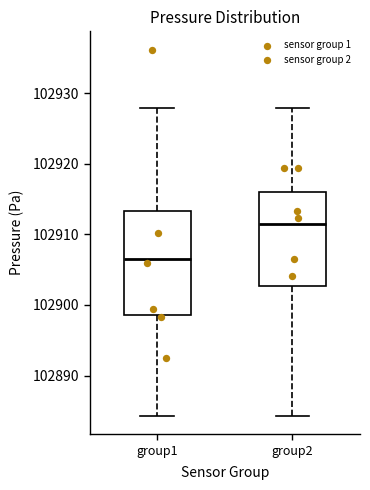

Reading left to right, read every box against the y-axis: the position of its median line, the range the box covers, and the ends of its whiskers. The values are not printed on the chart, so give them approximately, as read against the axis.

group1: median 102907, box 102899 to 102913, whiskers 102884 to 102928
group2: median 102911, box 102903 to 102916, whiskers 102884 to 102928